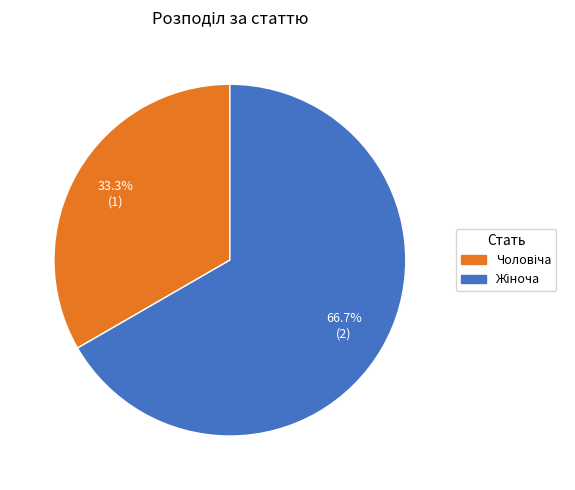

Is there any slice that represents more than half of the pie?

Yes